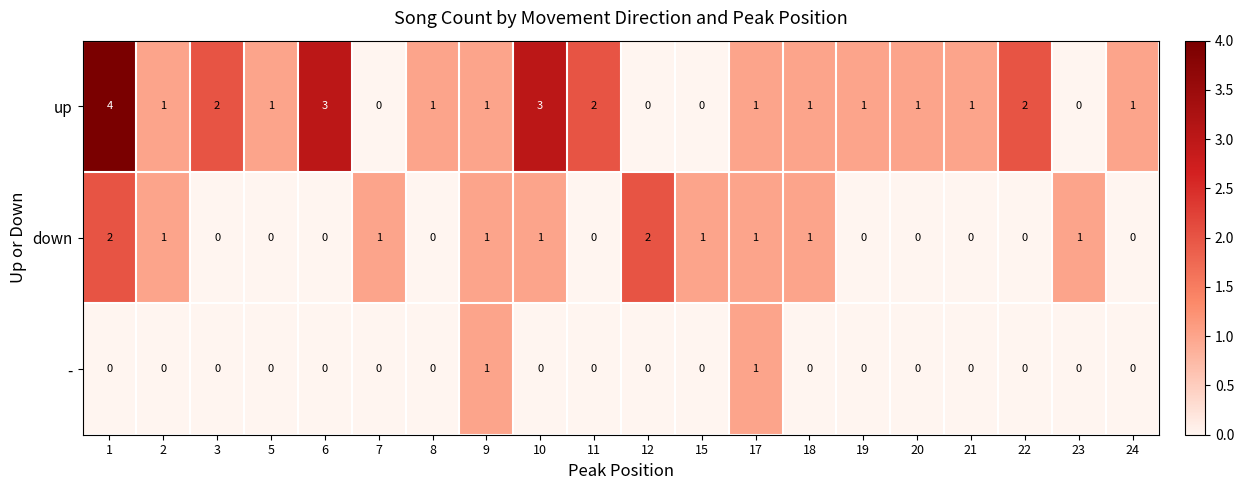

What is the difference between the maximum and minimum values in the up series?

4